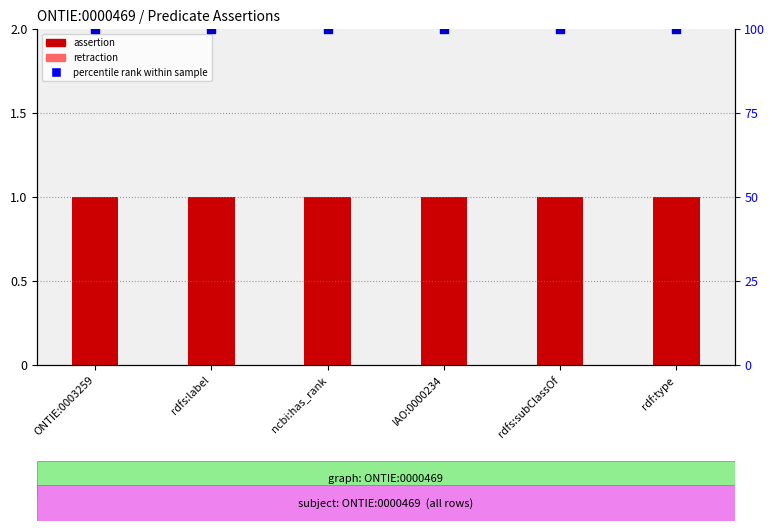

What is the total value across all series at rdfs:label?

101